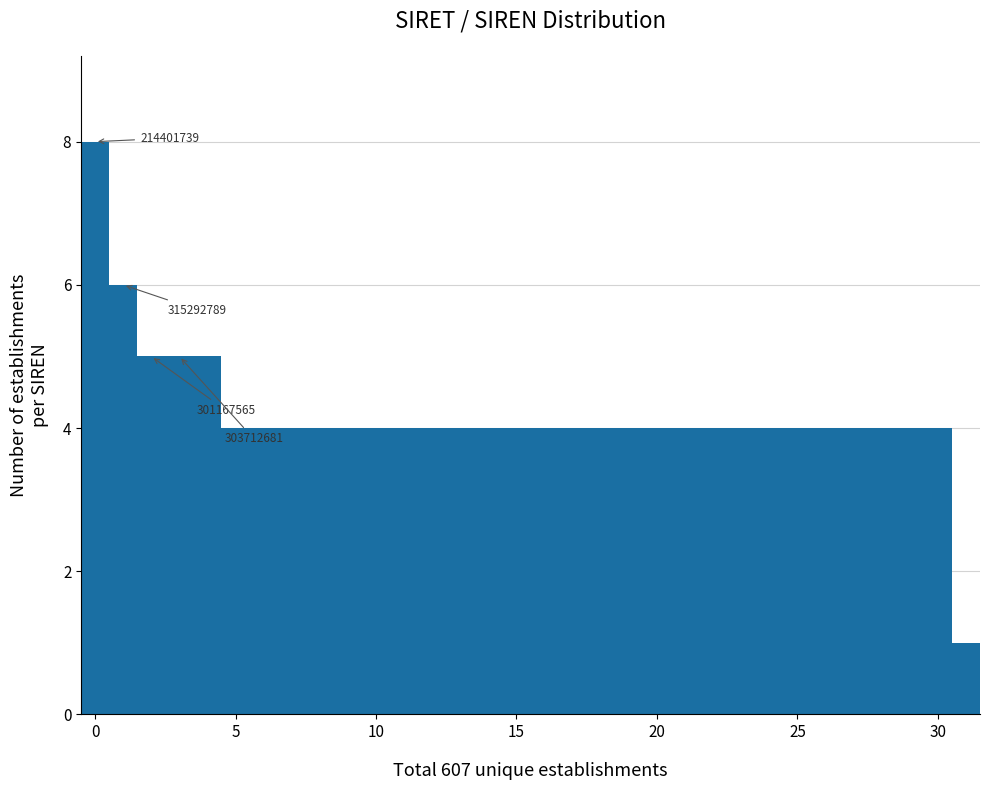

Read against the x-axis, roughly where is the centre of the tallest bar?

0.0